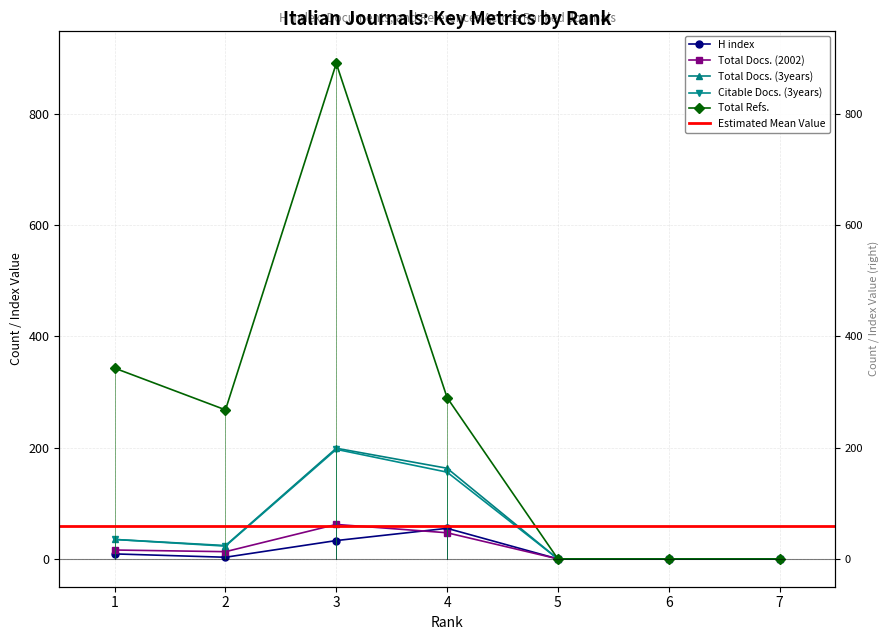

Reading left to right, extract all data points from this chart.

H index: 9	3	33	55	0	0	0
Total Docs. (2002): 16	13	62	47	0	0	0
Total Docs. (3years): 35	24	199	163	0	0	0
Citable Docs. (3years): 35	23	197	156	0	0	0
Total Refs.: 343	268	891	290	0	0	0